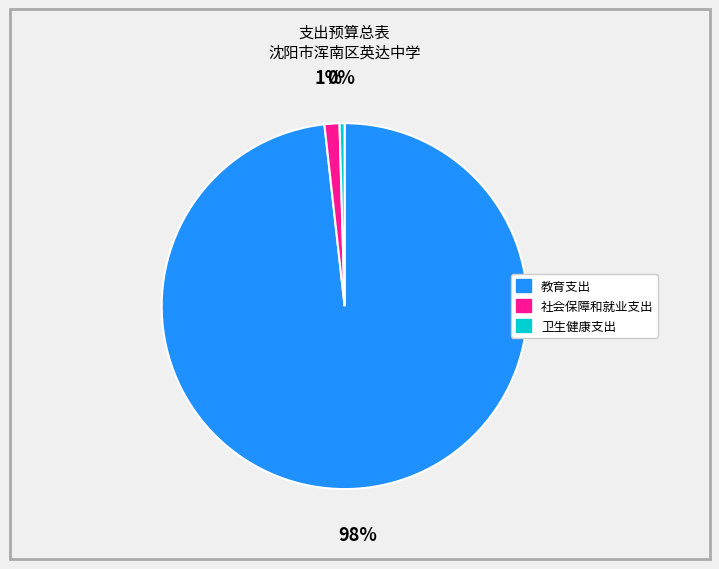

How many slices are in this pie chart?

3